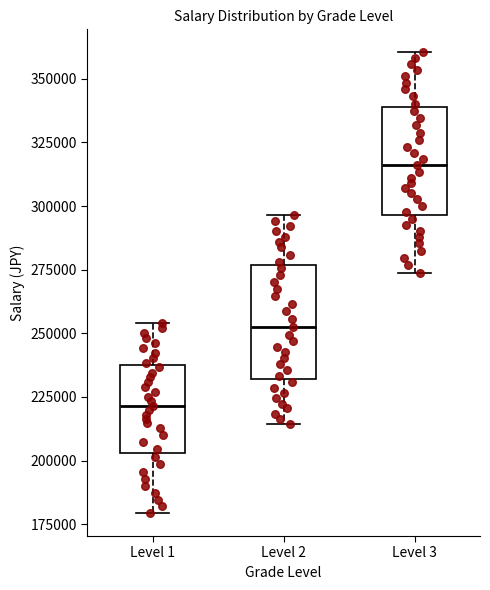

Which box's median line is the lowest?

Level 1